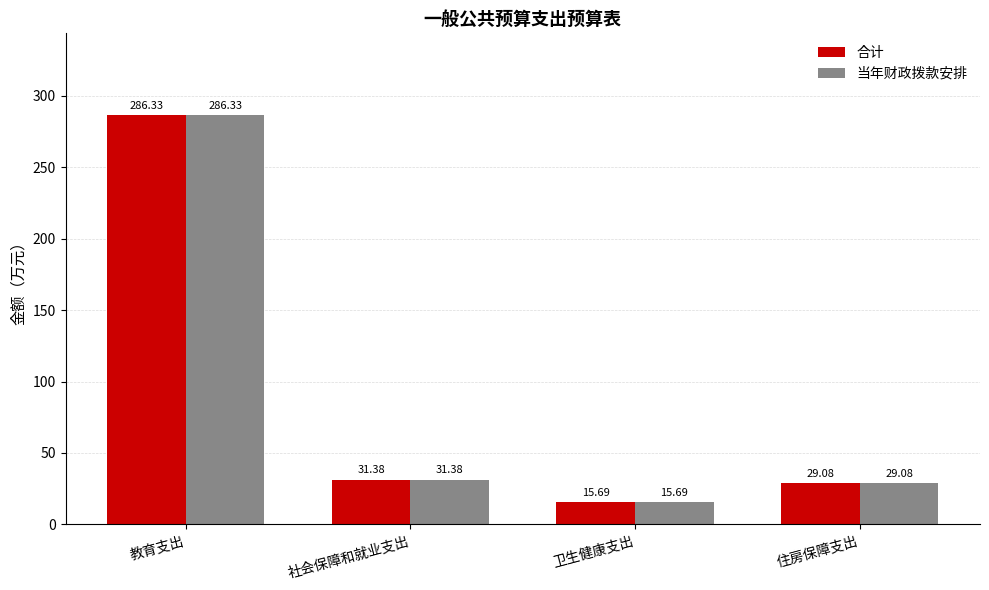

Reading left to right, transcribe all the data shown in this chart.

合计: 286.3	31.4	15.7	29.1
当年财政拨款安排: 286.3	31.4	15.7	29.1